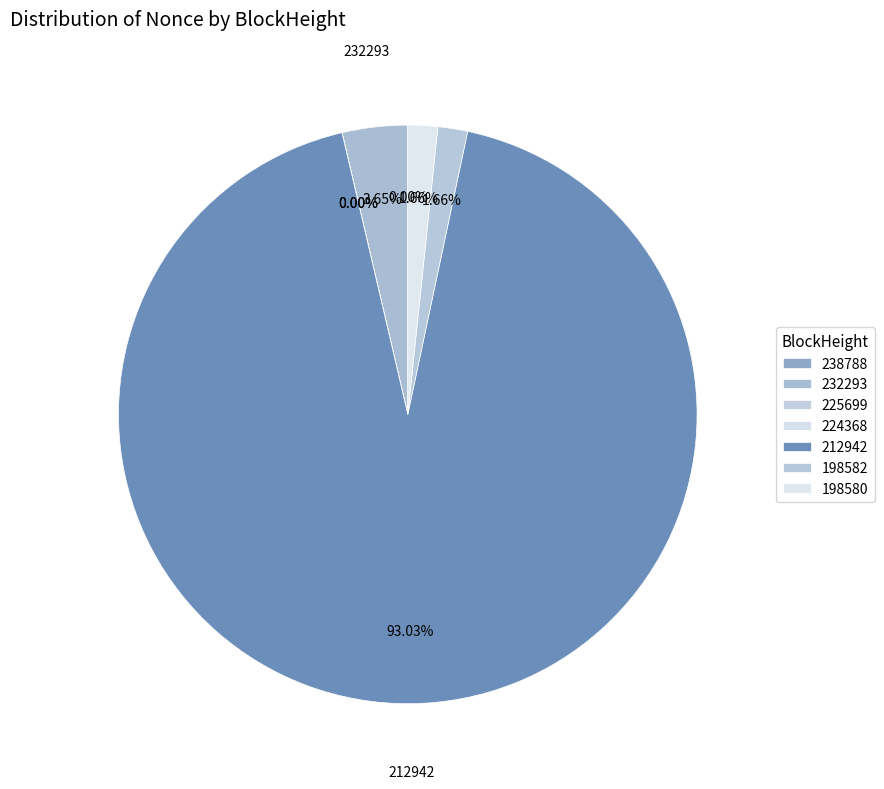

To the nearest percent, what is the difference between the largest and smallest slice percentages?

93%